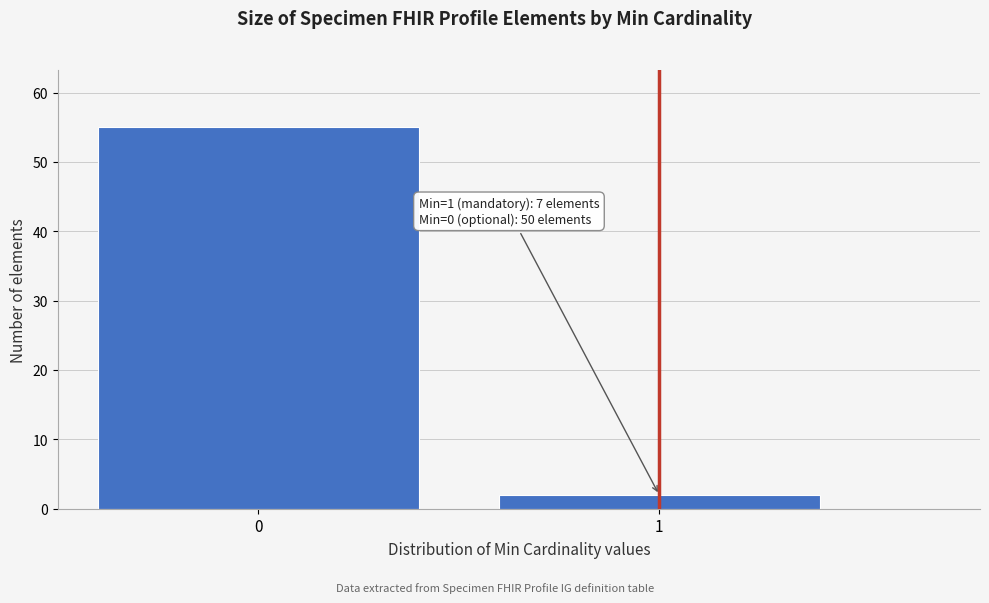

Reading left to right, what are all the values shown in this chart?

0=55	1=2